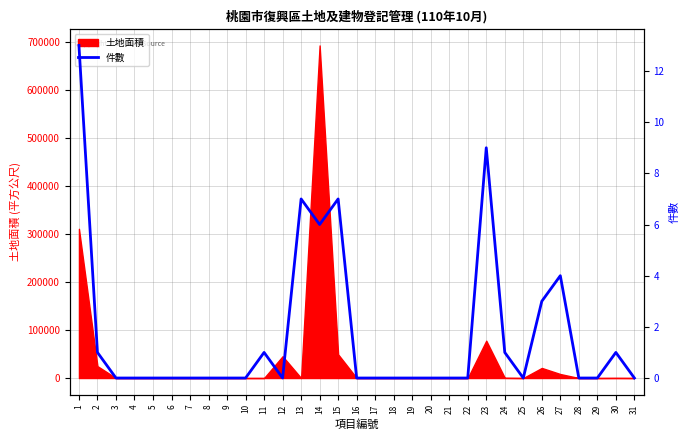

True or false: the data shows 2 at 14.

False